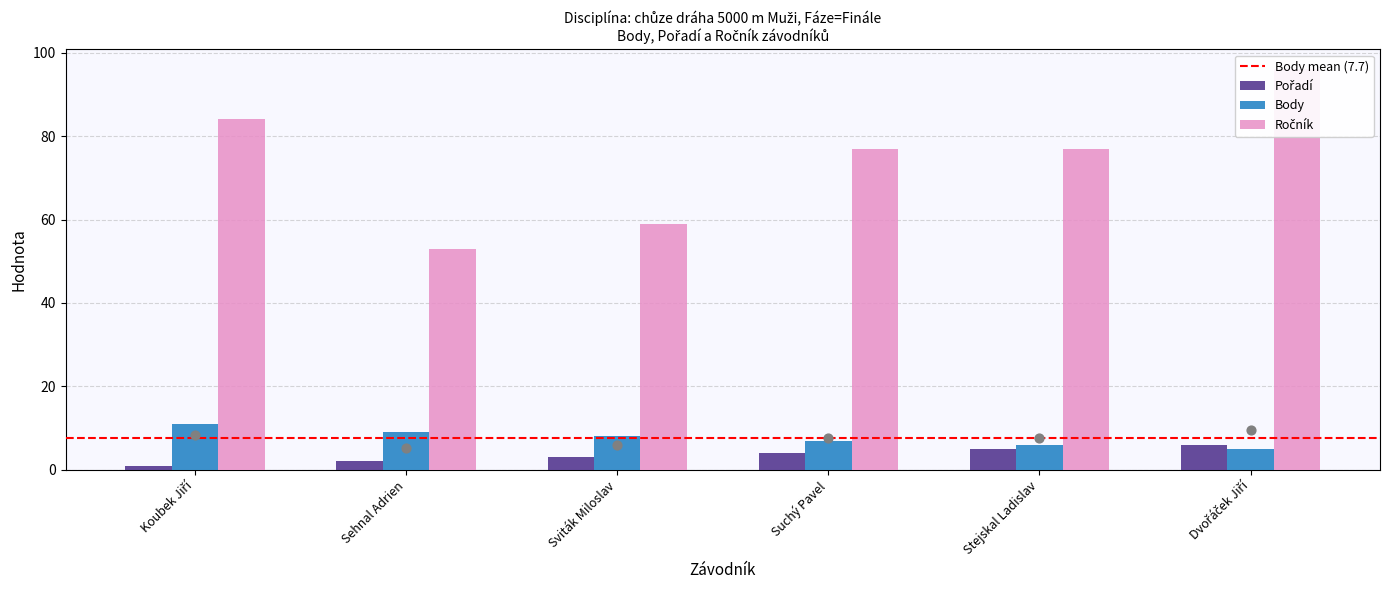

What are all the series names shown in the legend?

Pořadí, Body, Ročník